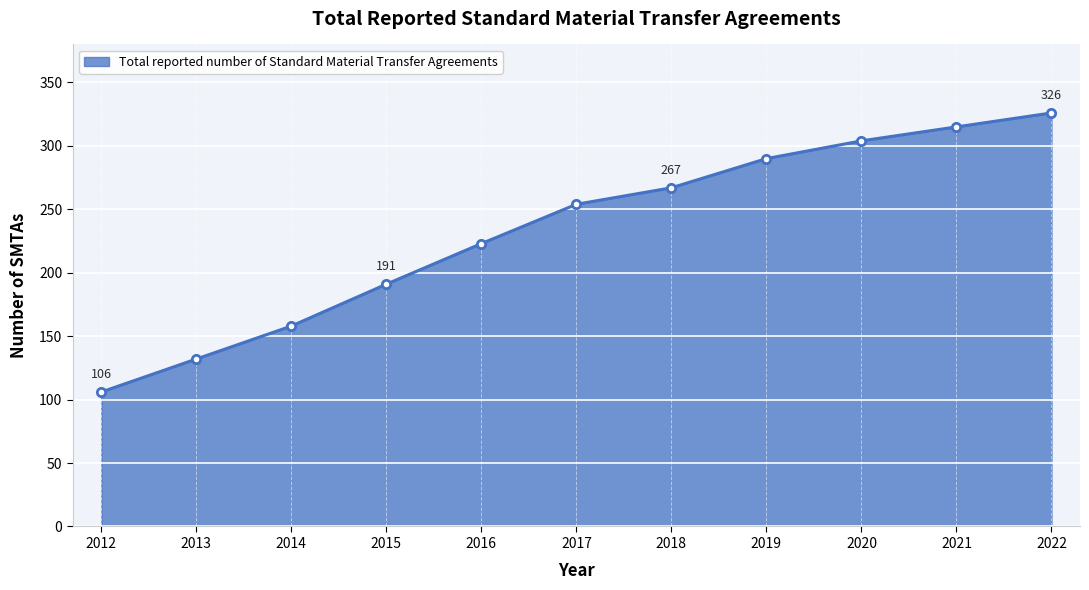

The chart shows a value of 197 at 2013. True or false?

False